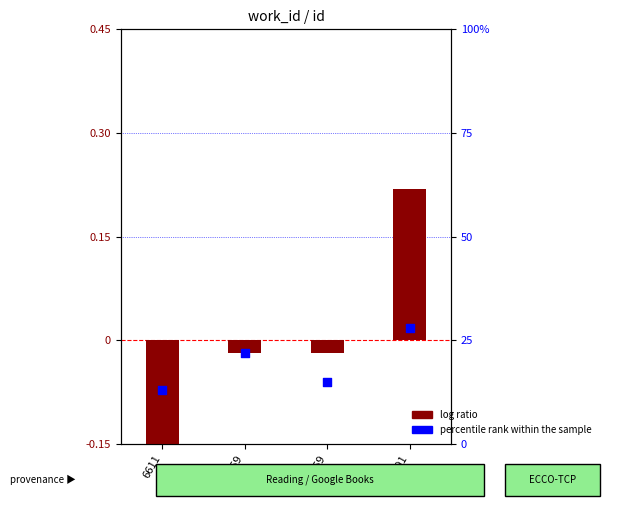

Which series reaches the minimum Y coordinate?

log ratio